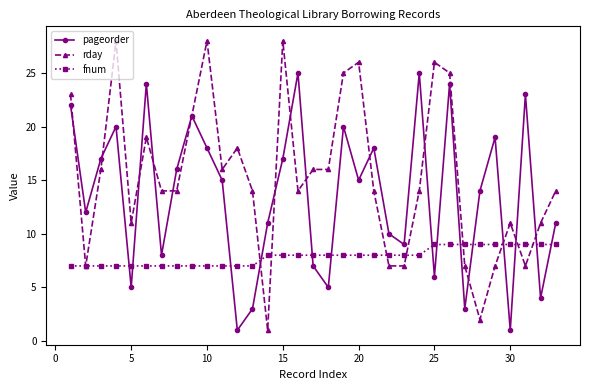

How many data points does each series have?

33